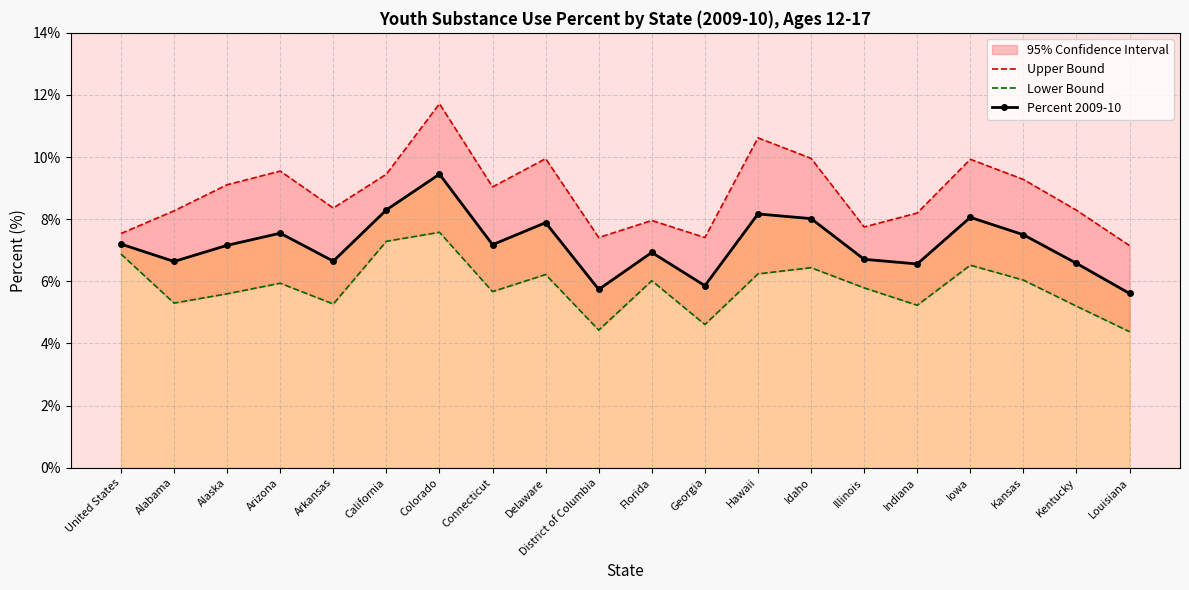

True or false: Lower Bound and Upper Bound cross at least once.

False